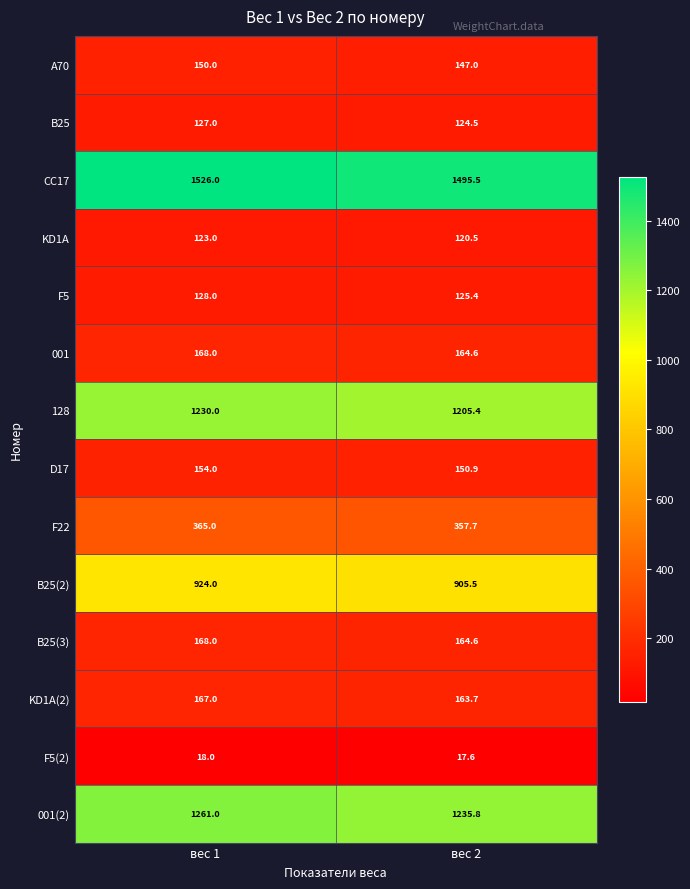

Is it true that 001 equals 164.6 at вес 2?

True